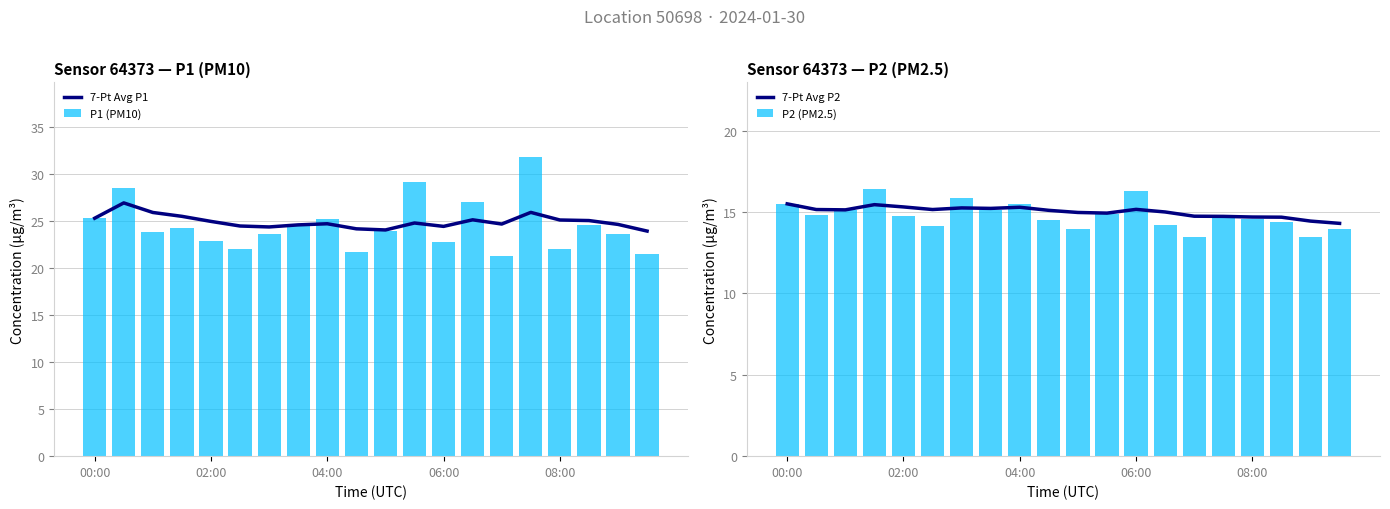

What position from the right is 7?

13